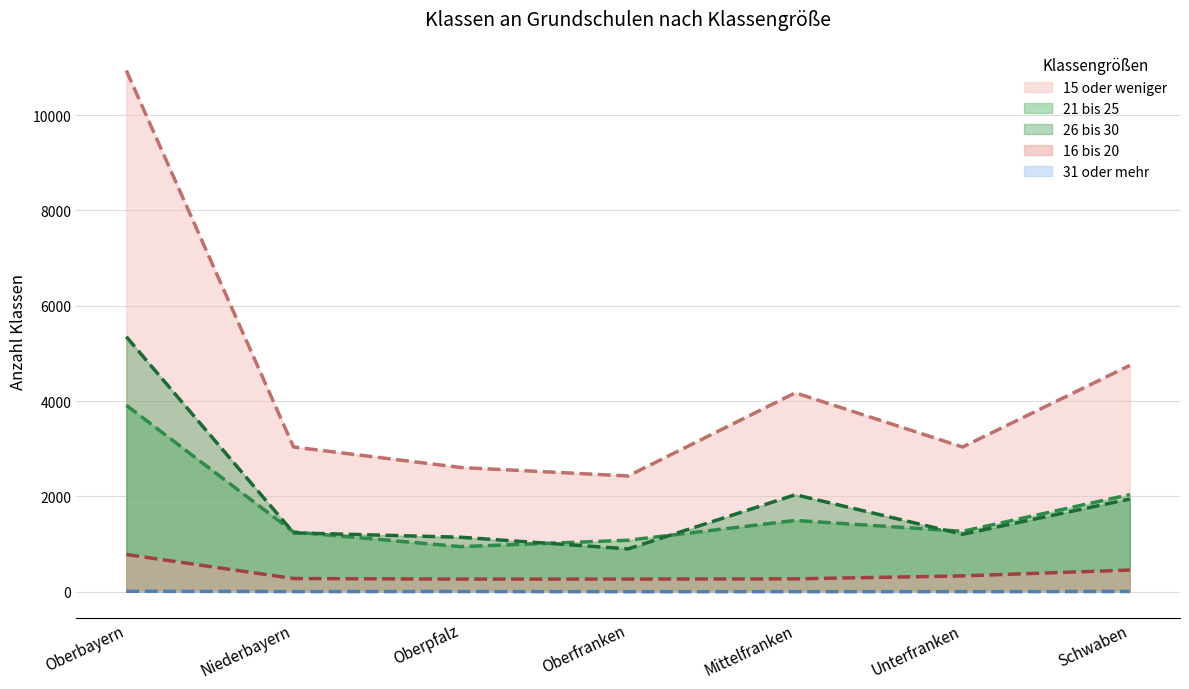

True or false: 16 bis 20 and 31 oder mehr cross at least once.

False